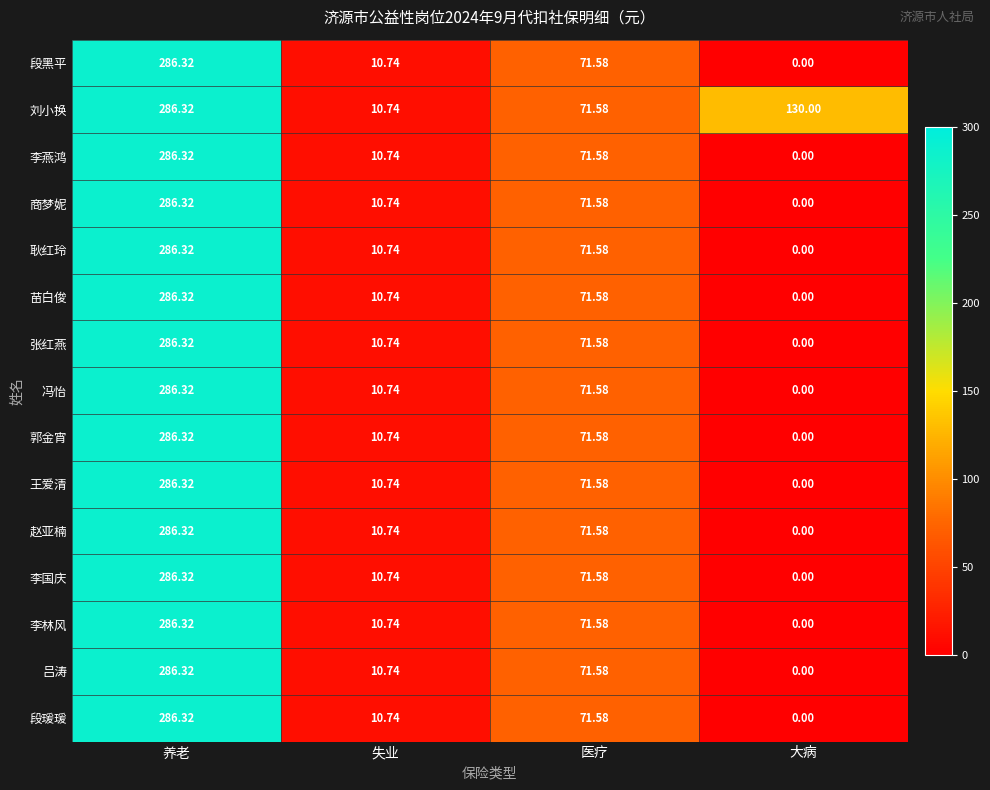

At which label does 李国庆 first exceed 71?

养老